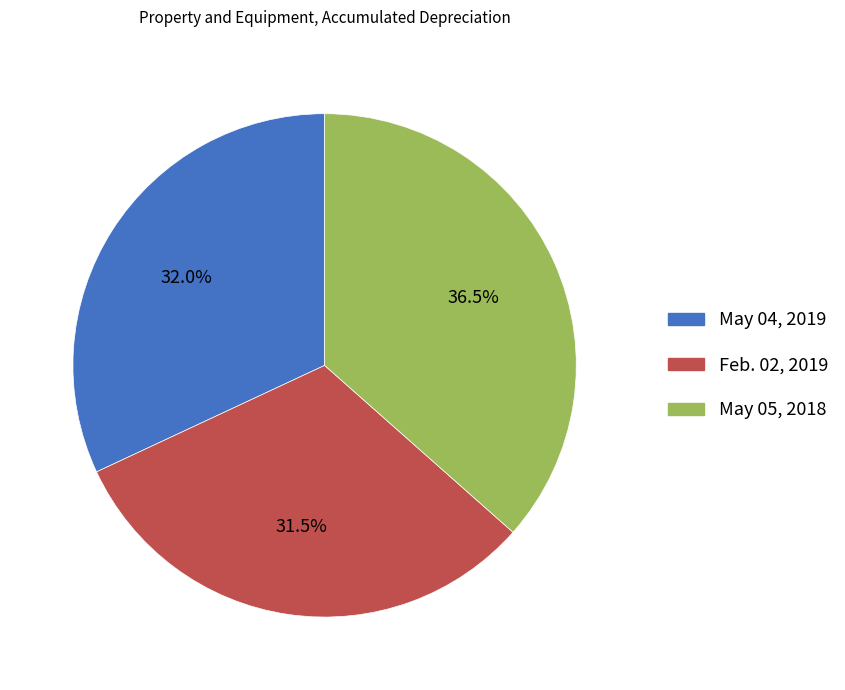

How many segments does this pie chart have?

3